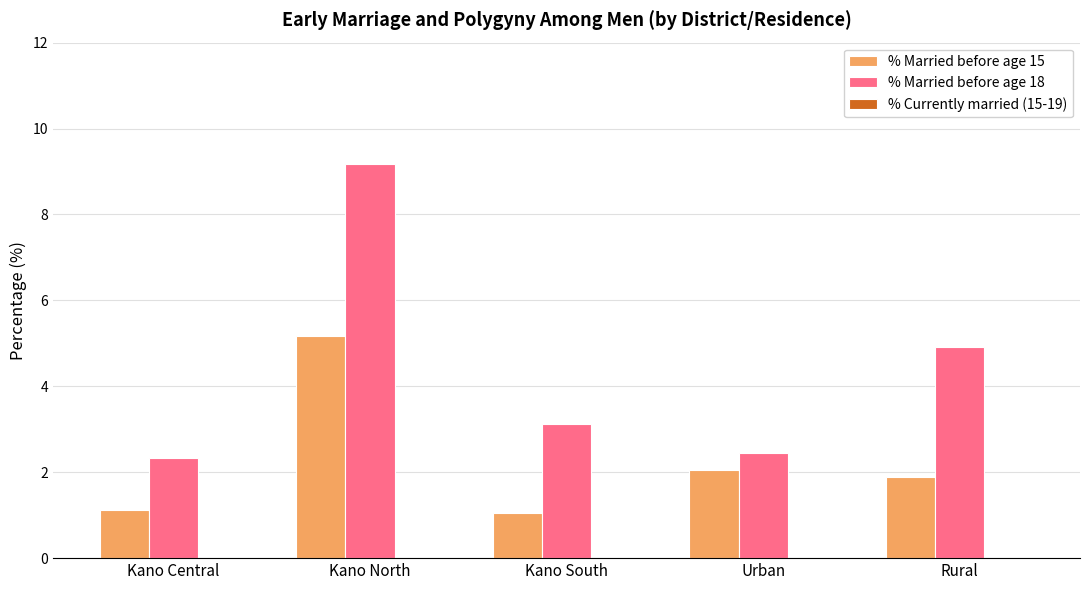

The value of % Married before age 18 at Rural is 6.7. True or false?

False